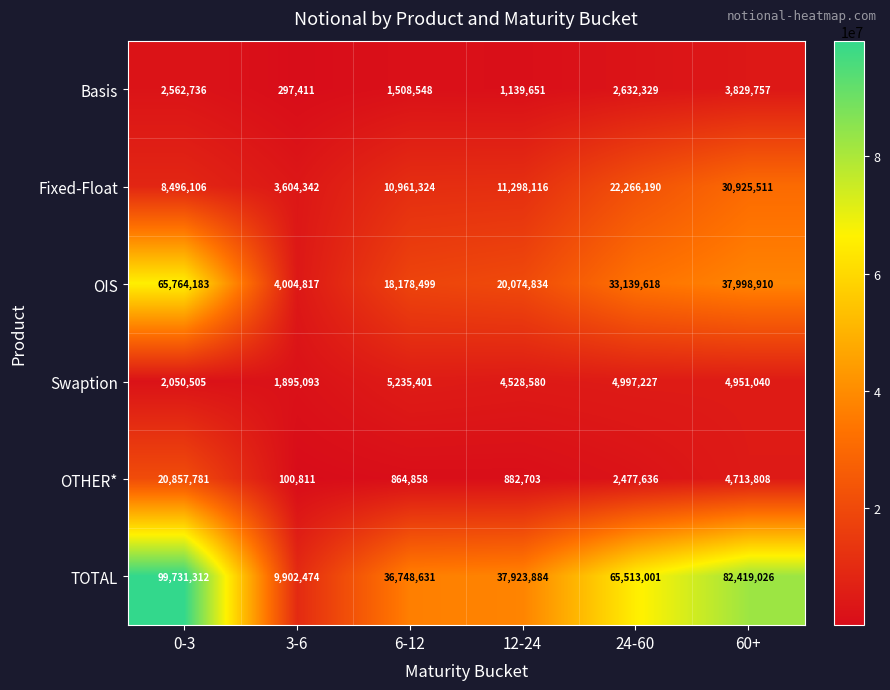

What is the minimum value shown in the chart?

100811